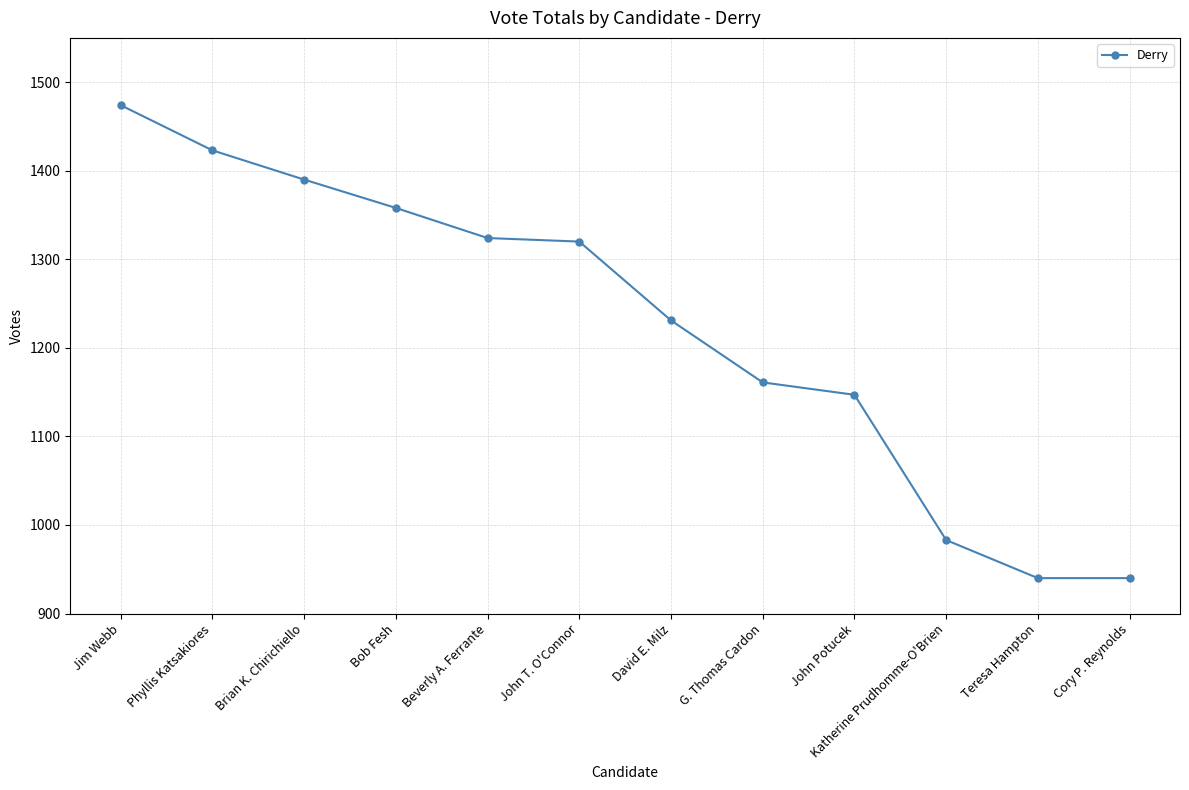

Reading right to left, list all the values displayed in this chart.

Cory P. Reynolds=940	Teresa Hampton=940	Katherine Prudhomme-O'Brien=983	John Potucek=1147	G. Thomas Cardon=1161	David E. Milz=1231	John T. O'Connor=1320	Beverly A. Ferrante=1324	Bob Fesh=1358	Brian K. Chirichiello=1390	Phyllis Katsakiores=1423	Jim Webb=1474